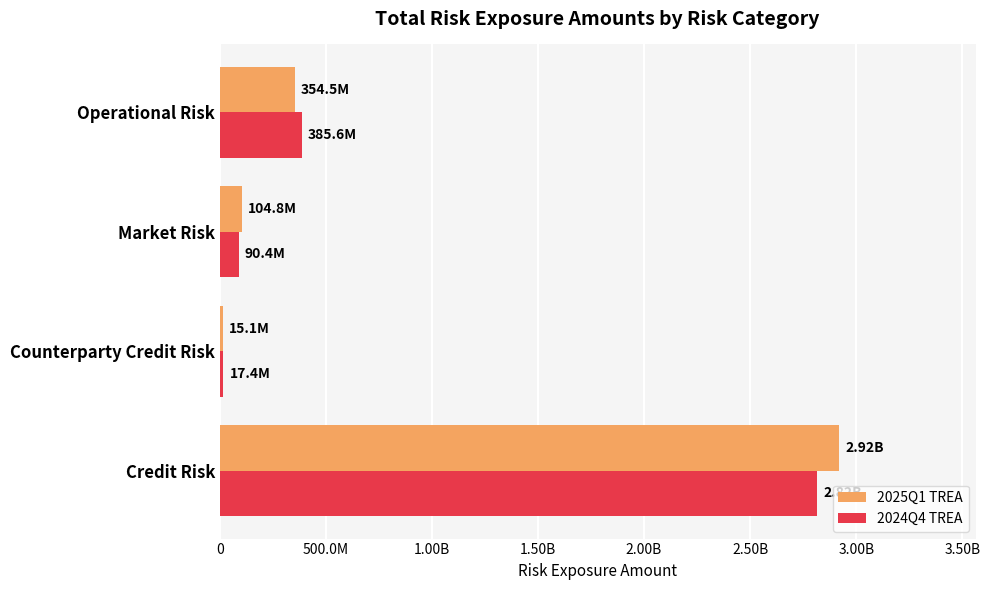

What are all the series names shown in the legend?

2025Q1 TREA, 2024Q4 TREA